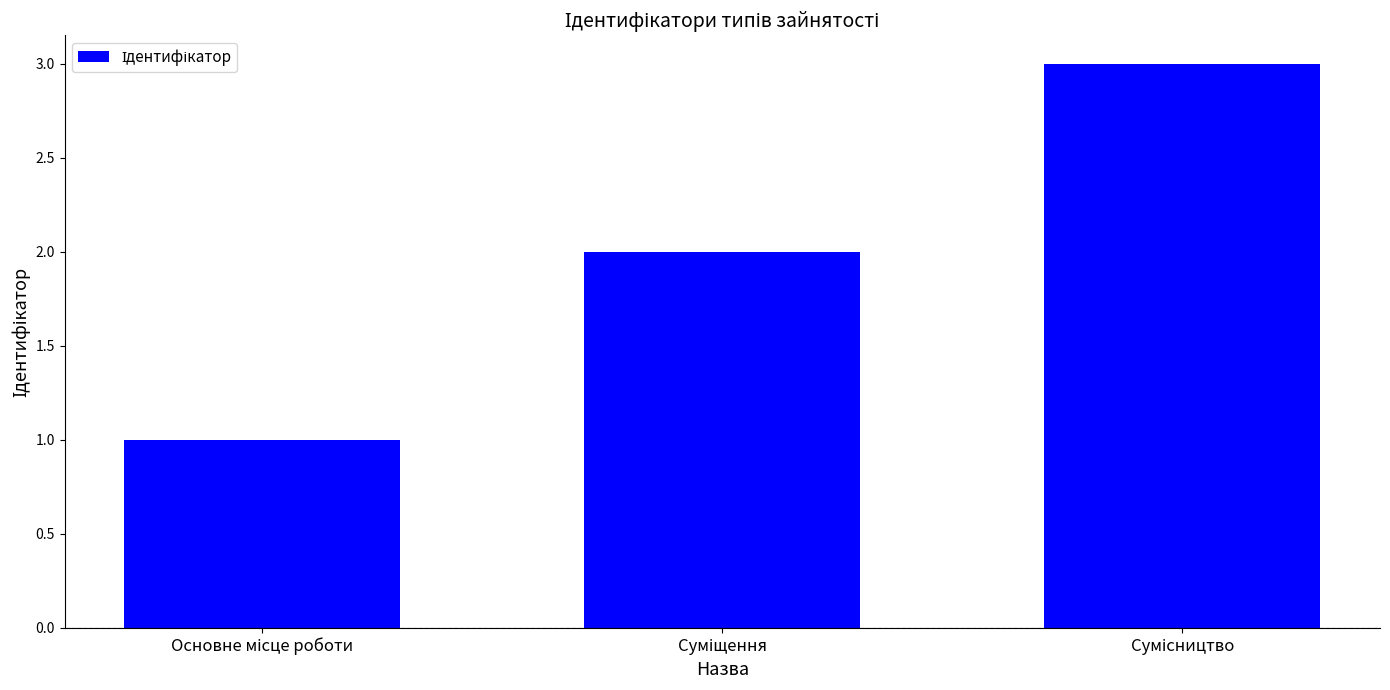

What is the sum of all values?

6